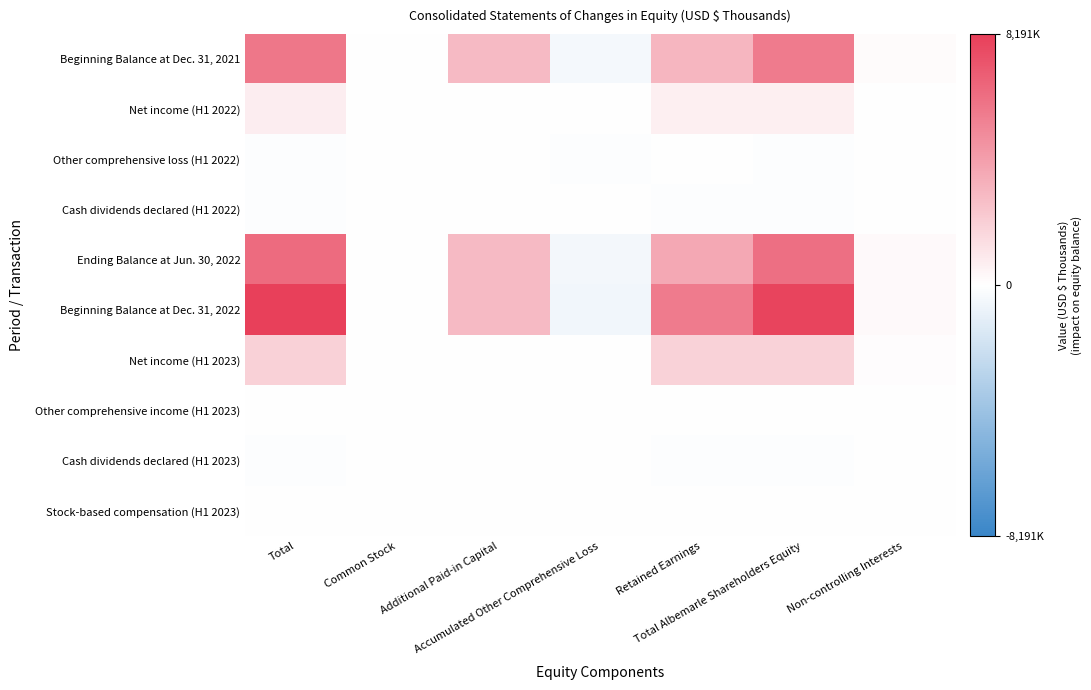

Reading left to right, extract all data points from this chart.

Beginning Balance at Dec. 31, 2021: Total=5805607	Common Stock=1170	Additional Paid-in Capital=2920007	Accumulated Other Comprehensive Loss=-392450	Retained Earnings=3096539	Total Albemarle Shareholders Equity=5625266	Non-controlling Interests=180341
Net income (H1 2022): Total=722139	Common Stock=0	Additional Paid-in Capital=0	Accumulated Other Comprehensive Loss=0	Retained Earnings=660156	Total Albemarle Shareholders Equity=660156	Non-controlling Interests=61983
Other comprehensive loss (H1 2022): Total=-114803	Common Stock=0	Additional Paid-in Capital=0	Accumulated Other Comprehensive Loss=-114688	Retained Earnings=0	Total Albemarle Shareholders Equity=-114688	Non-controlling Interests=-115
Cash dividends declared (H1 2022): Total=-119048	Common Stock=0	Additional Paid-in Capital=0	Accumulated Other Comprehensive Loss=0	Retained Earnings=-92523	Total Albemarle Shareholders Equity=-92523	Non-controlling Interests=-26525
Ending Balance at Jun. 30, 2022: Total=6300975	Common Stock=1171	Additional Paid-in Capital=2927086	Accumulated Other Comprehensive Loss=-507138	Retained Earnings=3664172	Total Albemarle Shareholders Equity=6085291	Non-controlling Interests=215684
Beginning Balance at Dec. 31, 2022: Total=8190847	Common Stock=1172	Additional Paid-in Capital=2940840	Accumulated Other Comprehensive Loss=-560662	Retained Earnings=5601277	Total Albemarle Shareholders Equity=7982627	Non-controlling Interests=208220
Net income (H1 2023): Total=1953142	Common Stock=0	Additional Paid-in Capital=0	Accumulated Other Comprehensive Loss=0	Retained Earnings=1888623	Total Albemarle Shareholders Equity=1888623	Non-controlling Interests=64519
Other comprehensive income (H1 2023): Total=42708	Common Stock=0	Additional Paid-in Capital=0	Accumulated Other Comprehensive Loss=42716	Retained Earnings=0	Total Albemarle Shareholders Equity=42716	Non-controlling Interests=-8
Cash dividends declared (H1 2023): Total=-93855	Common Stock=0	Additional Paid-in Capital=0	Accumulated Other Comprehensive Loss=0	Retained Earnings=-93855	Total Albemarle Shareholders Equity=-93855	Non-controlling Interests=0
Stock-based compensation (H1 2023): Total=20027	Common Stock=0	Additional Paid-in Capital=20027	Accumulated Other Comprehensive Loss=0	Retained Earnings=0	Total Albemarle Shareholders Equity=20027	Non-controlling Interests=0